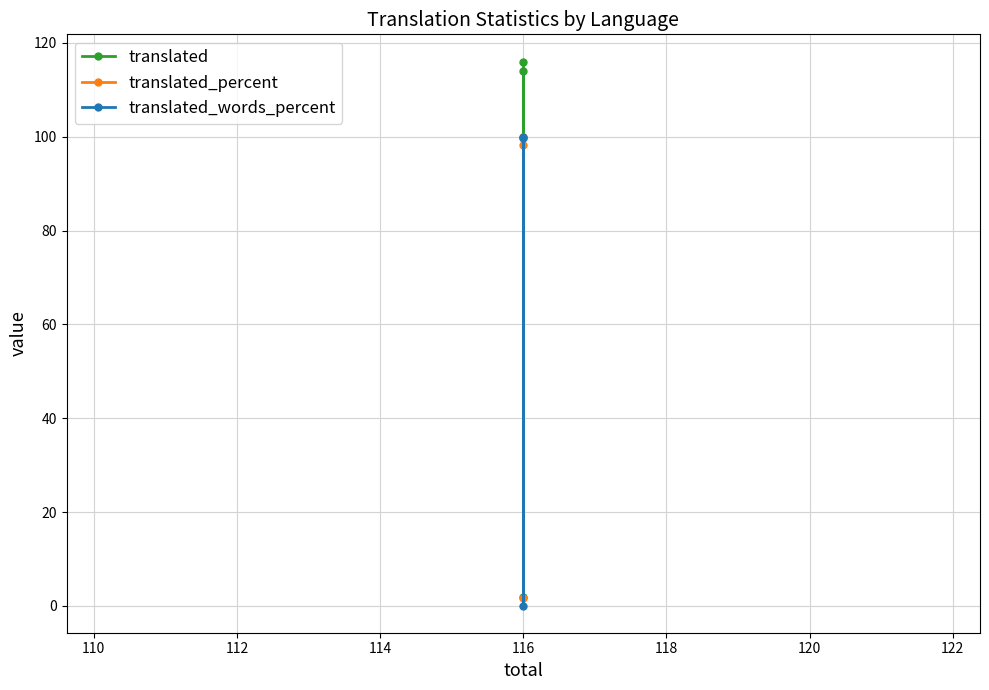

Is this an area chart (filled region under the line)?

No